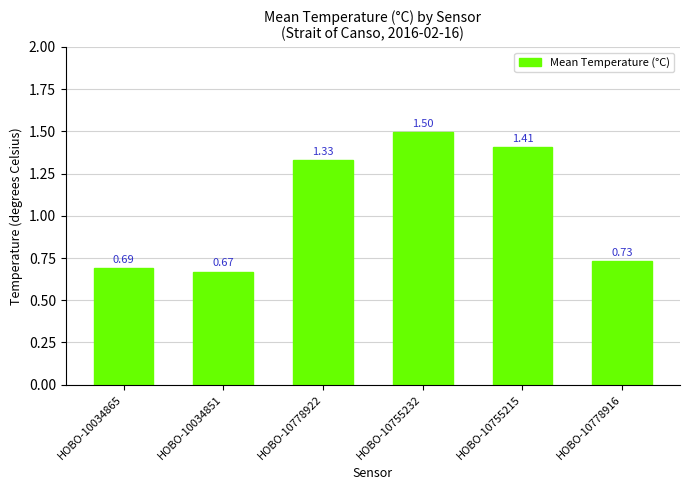

Count the values in the range 0 to 1.

3